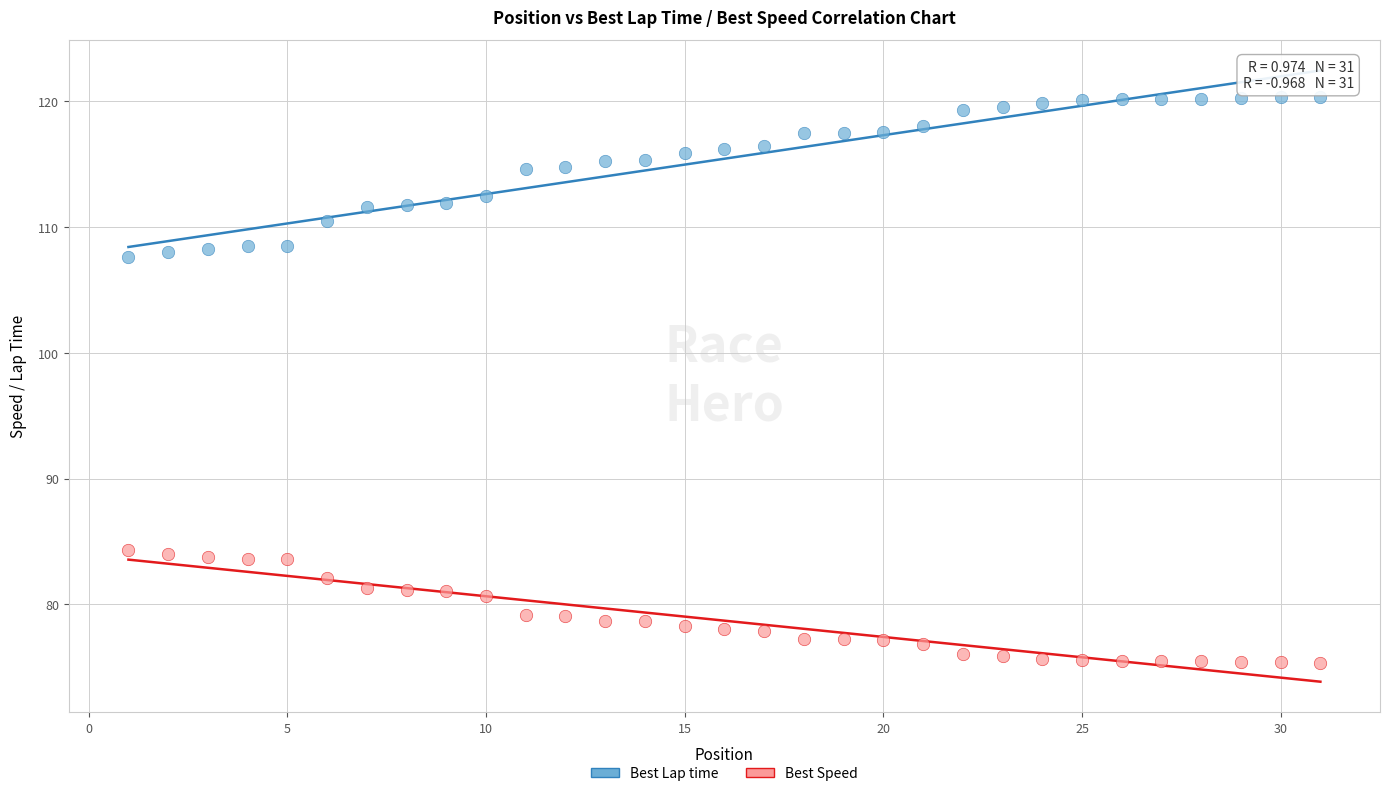

Which series reaches the minimum Y coordinate?

Best Speed